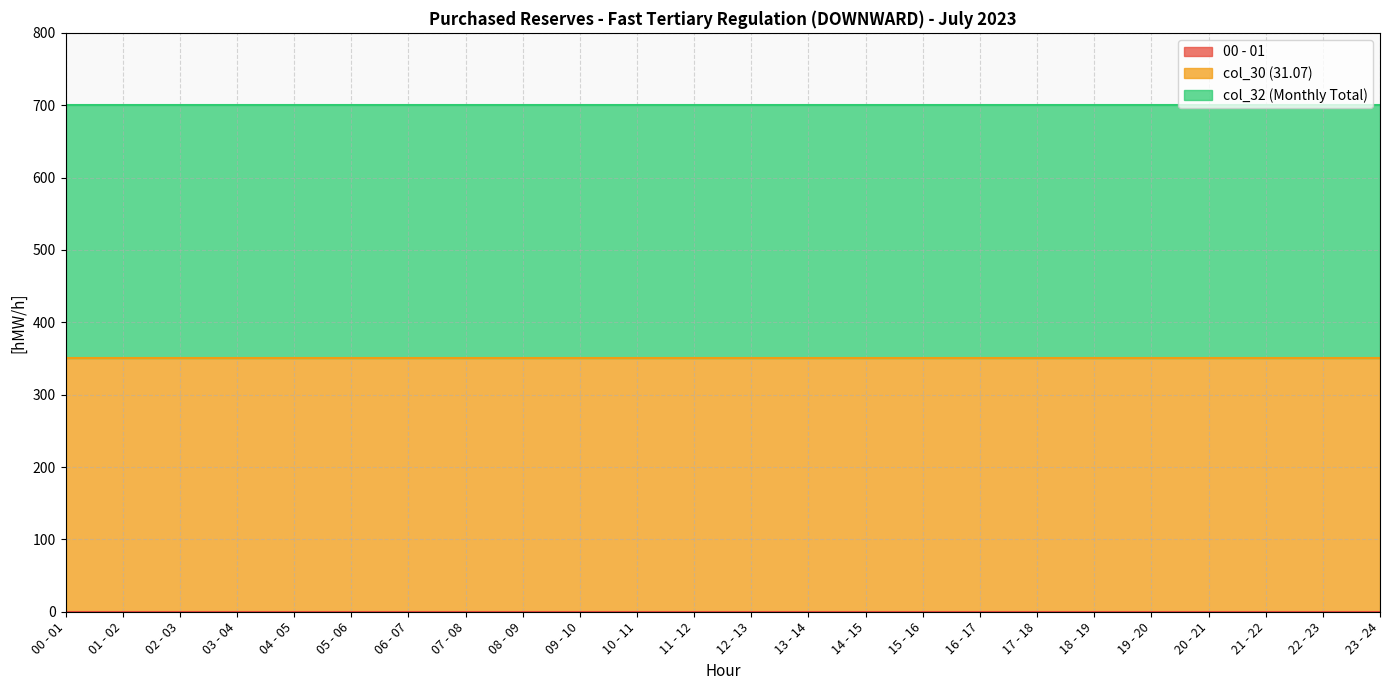

Which series has the largest range (max minus min)?

00 - 01